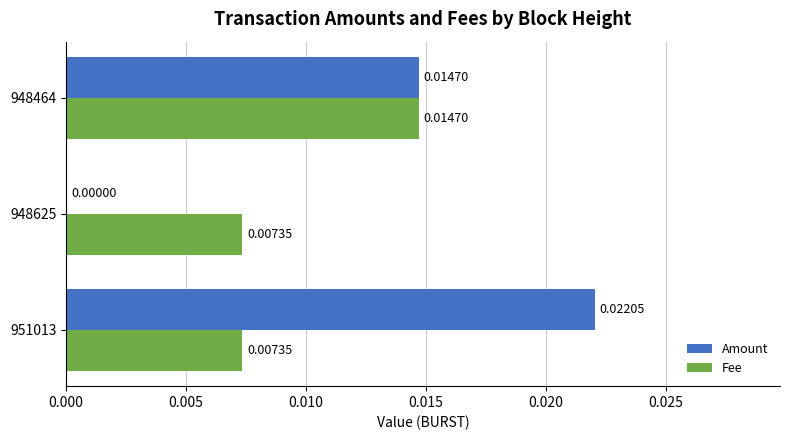

Count the Fee values in the range 0 to 1.

3